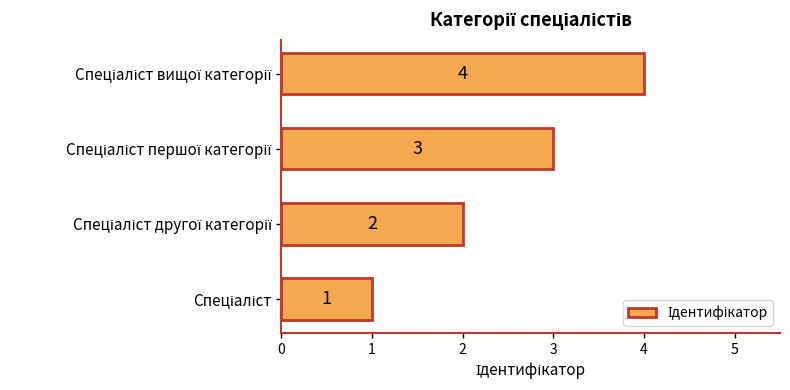

What is the difference between the maximum and minimum values?

3